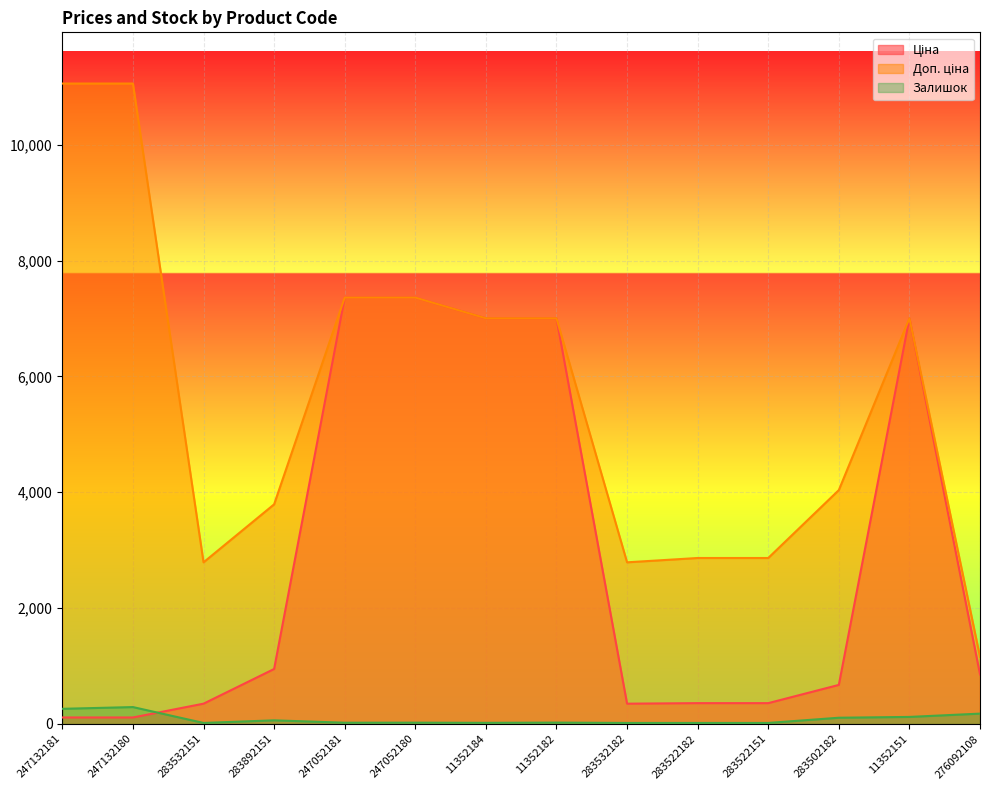

What value does the Ціна series have at 283892151?

947.6